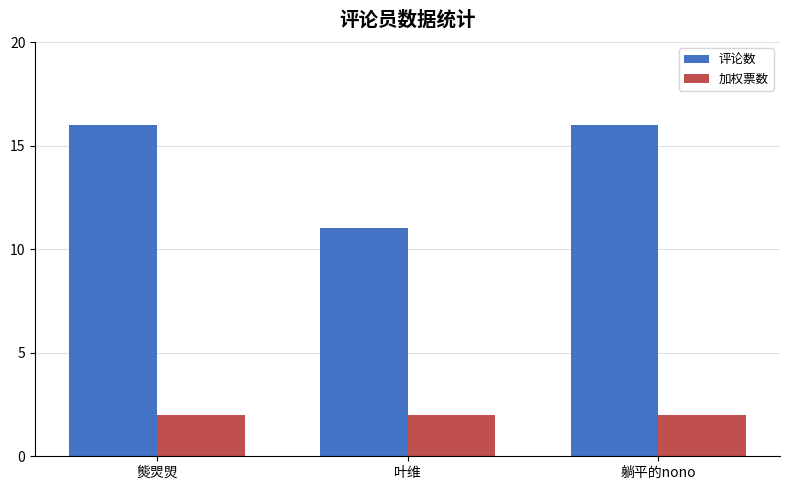

The value of 加权票数 at 躺平的nono is 1. True or false?

False